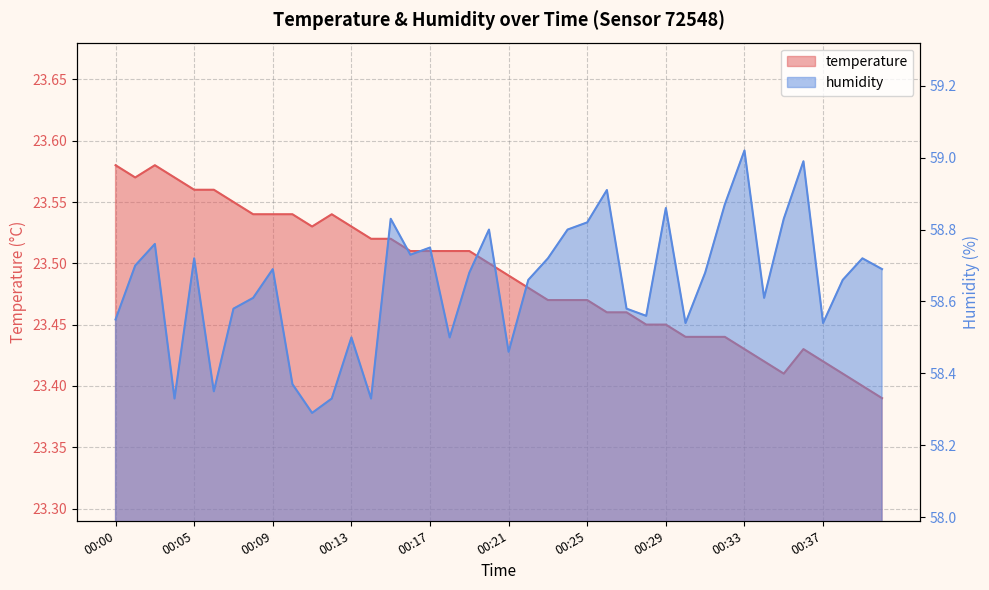

Count the number of categories in the chart.

40